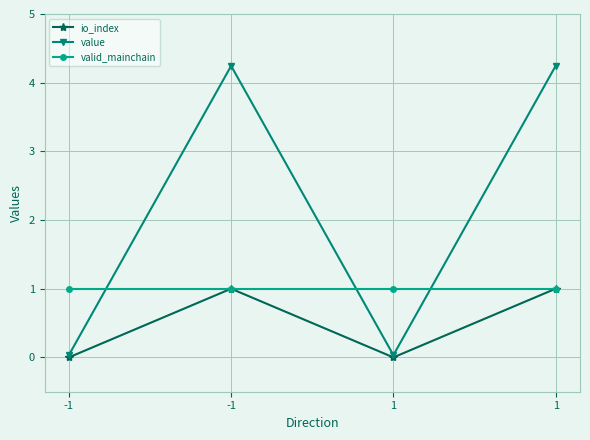

At how many categories does at least one series exceed 4?

2